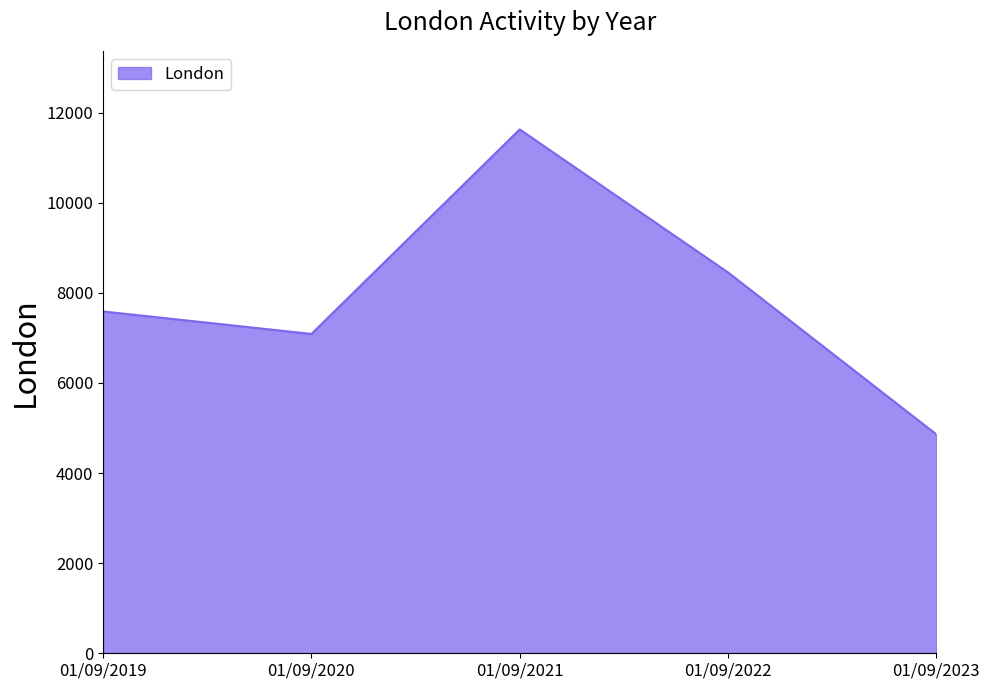

Does the chart display data point markers on the line(s)?

No